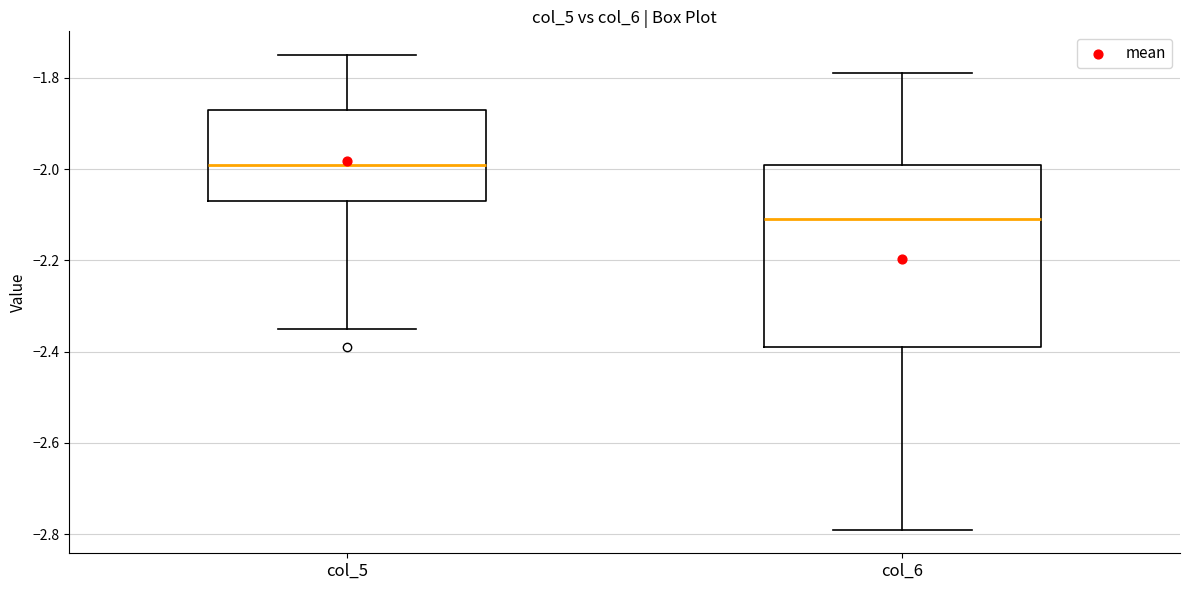

Which box's median line is the highest?

col_5